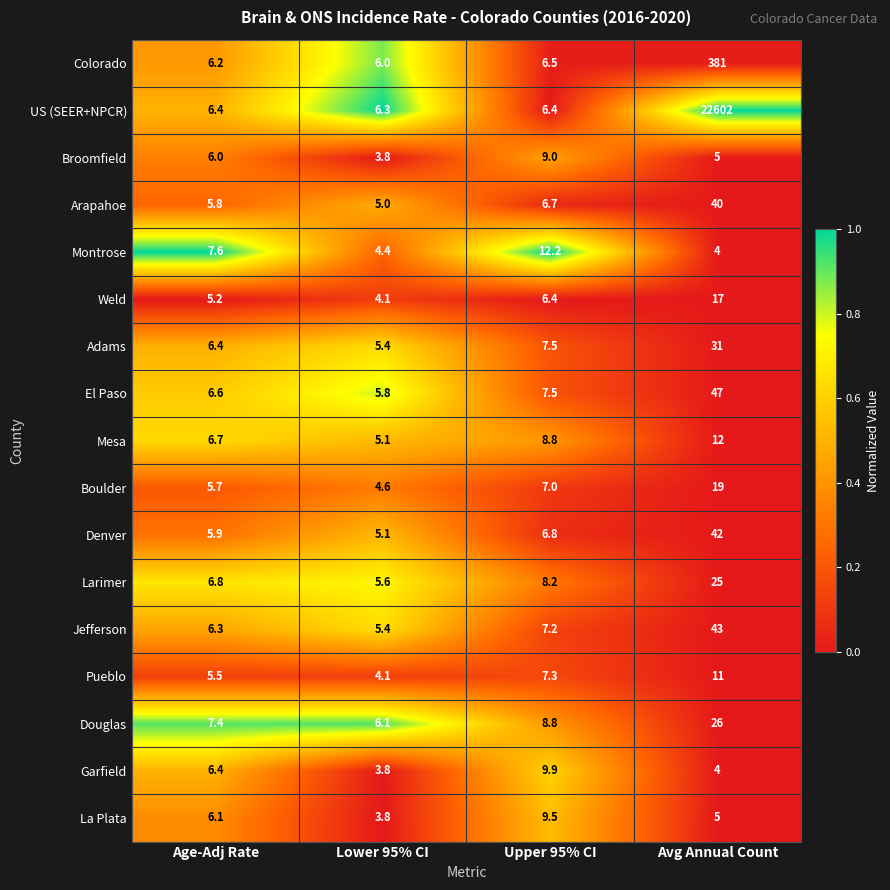

Rank the series by their maximum value, from highest to lowest.

US (SEER+NPCR), Colorado, El Paso, Jefferson, Denver, Arapahoe, Adams, Douglas, Larimer, Boulder, Weld, Montrose, Mesa, Pueblo, Garfield, La Plata, Broomfield